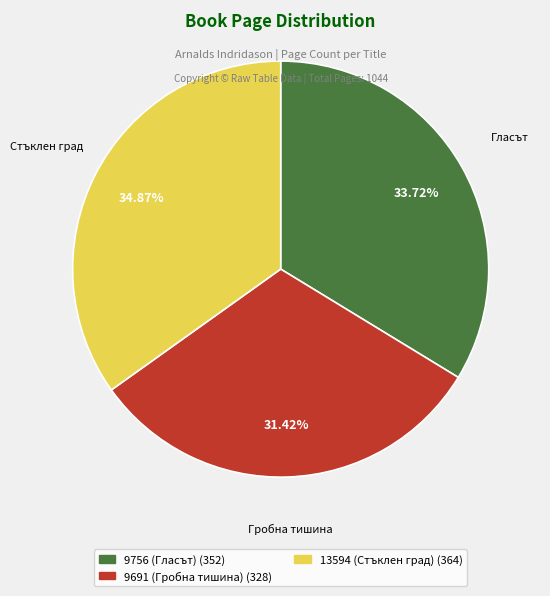

Which category has the biggest portion of the pie?

13594 (Стъклен град)